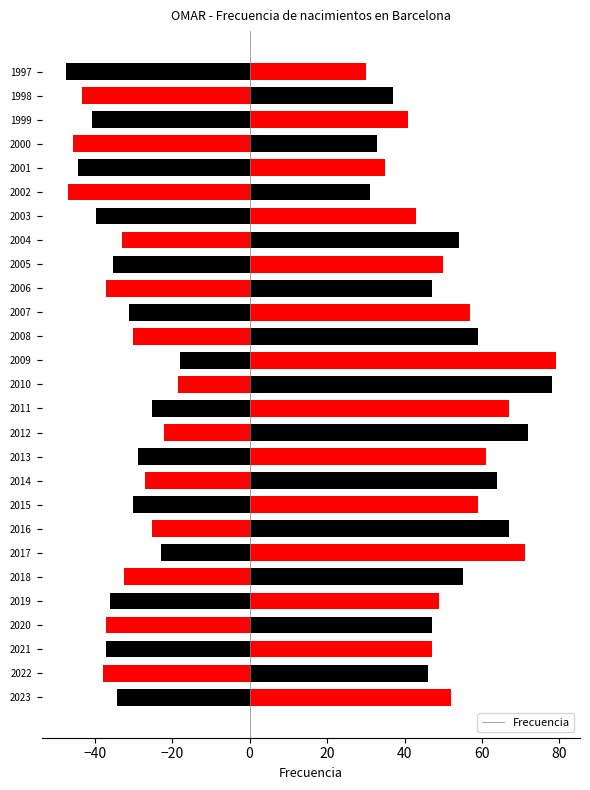

Reading left to right, transcribe all the data shown in this chart.

52	46	47	47	49	55	71	67	59	64	61	72	67	78	79	59	57	47	50	54	43	31	35	33	41	37	30